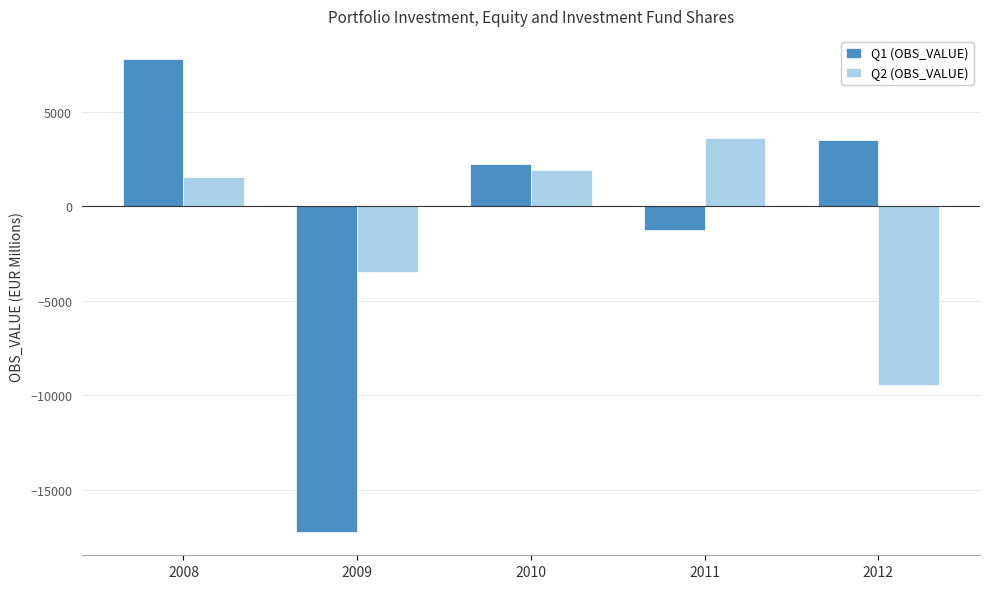

At which category is the sum across all series the highest?

2008